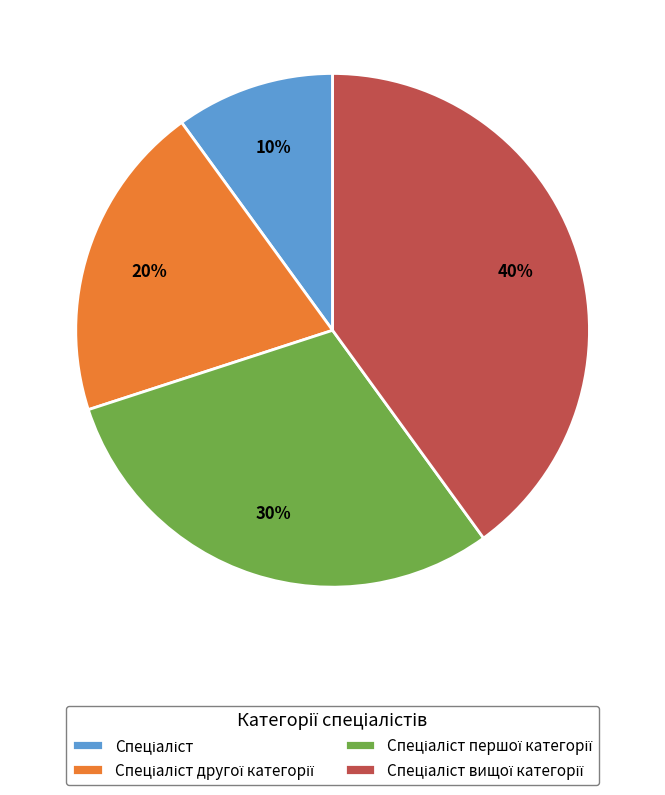

Is there any slice that represents more than half of the pie?

No